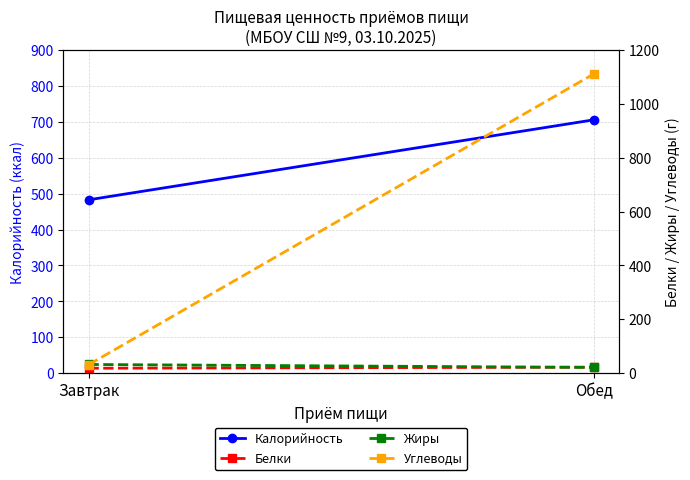

The value of Калорийность at Завтрак is 483. True or false?

True